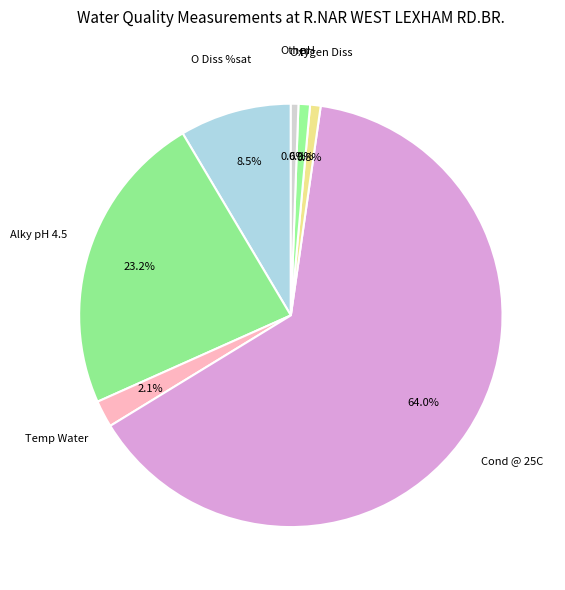

Count the number of slices in the pie.

7